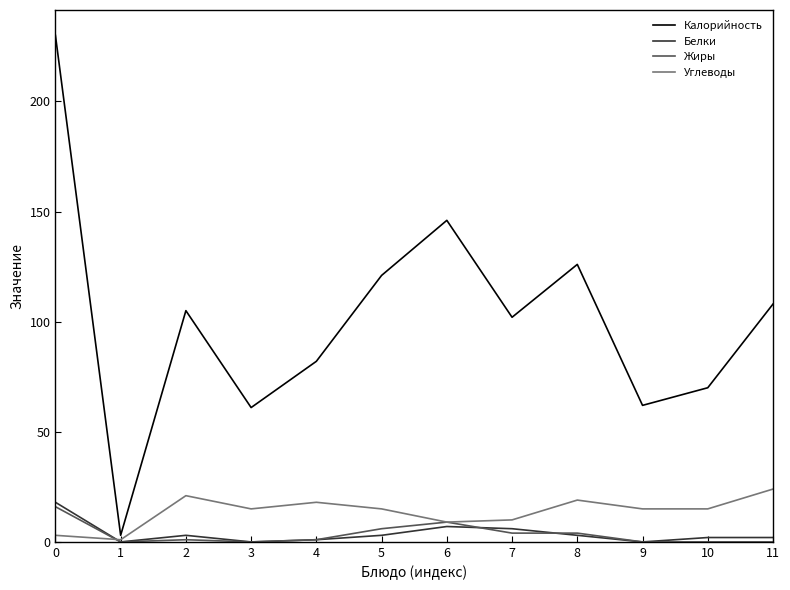

What is the maximum value shown in the chart?

230